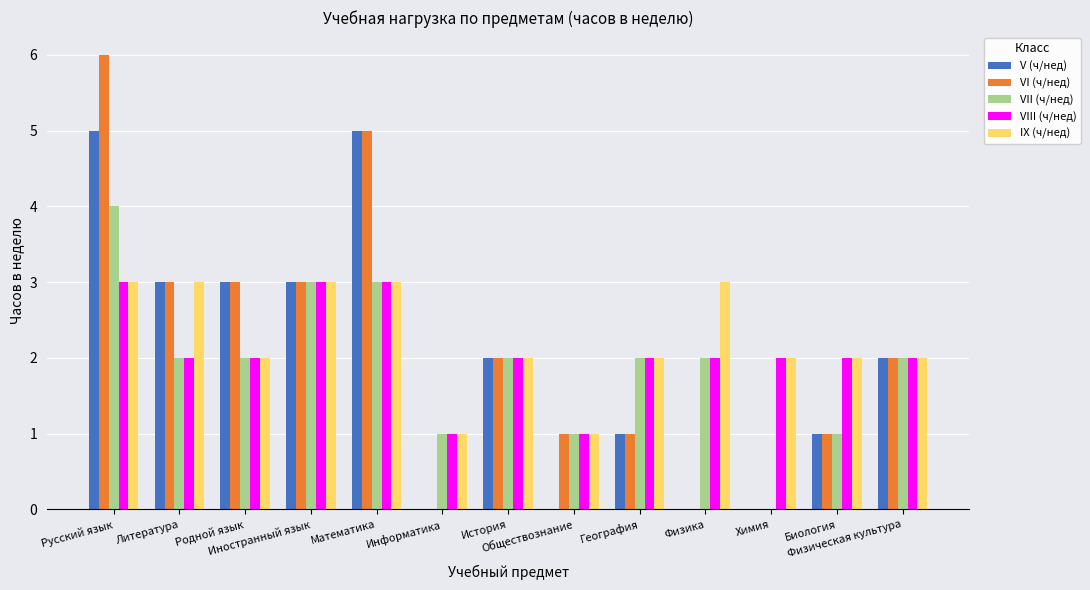

How many positive values does the VII (ч/нед) series have?

12